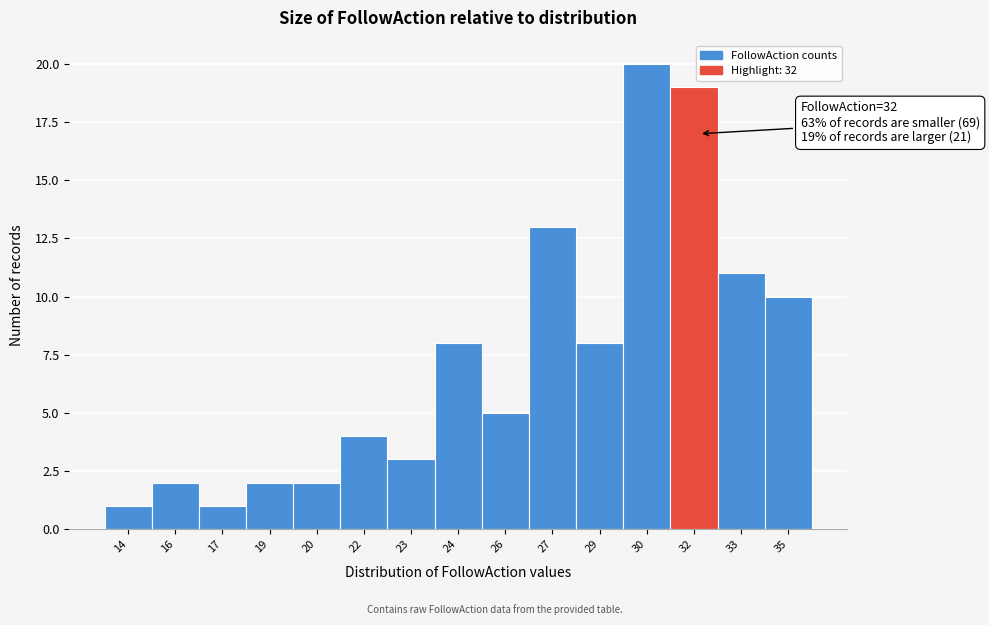

Reading left to right, list all the values displayed in this chart.

1	2	1	2	2	4	3	8	5	13	8	20	19	11	10